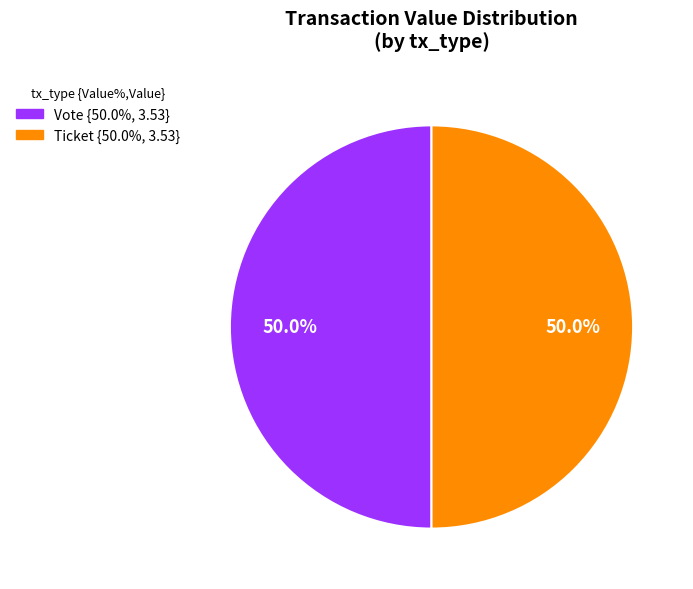

How many slices are in this pie chart?

2